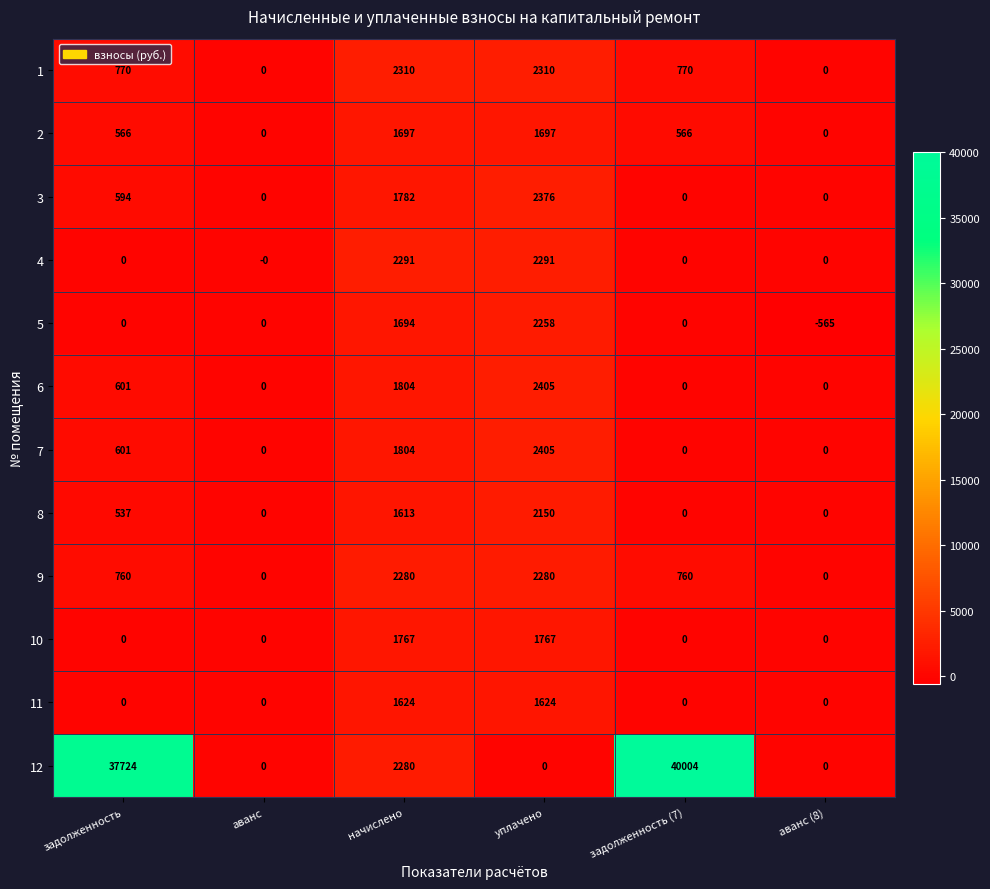

How many data points does each series have?

6